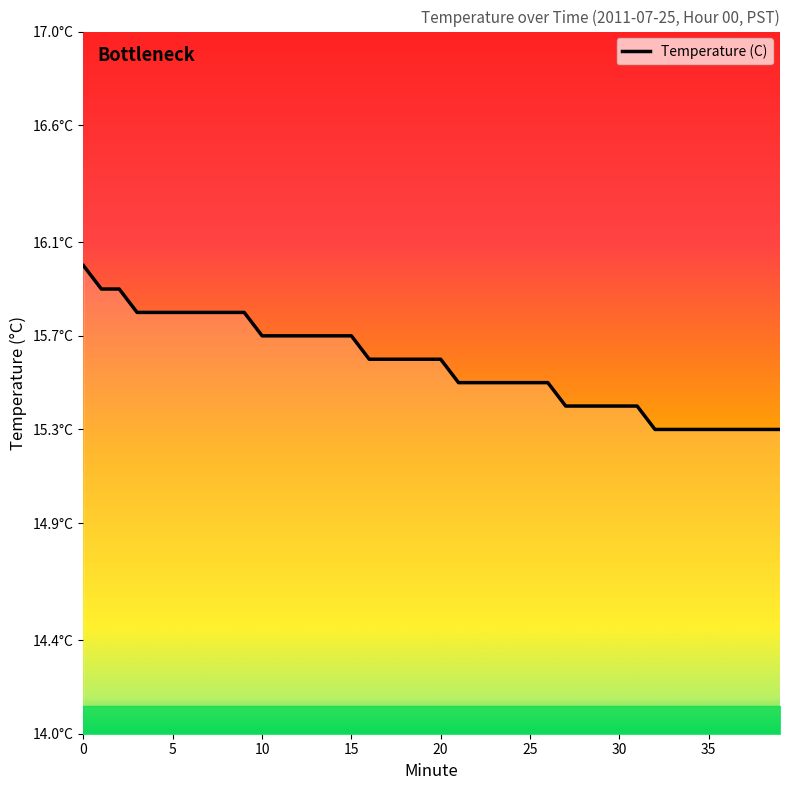

What is the label of the 16th point from the right?

24